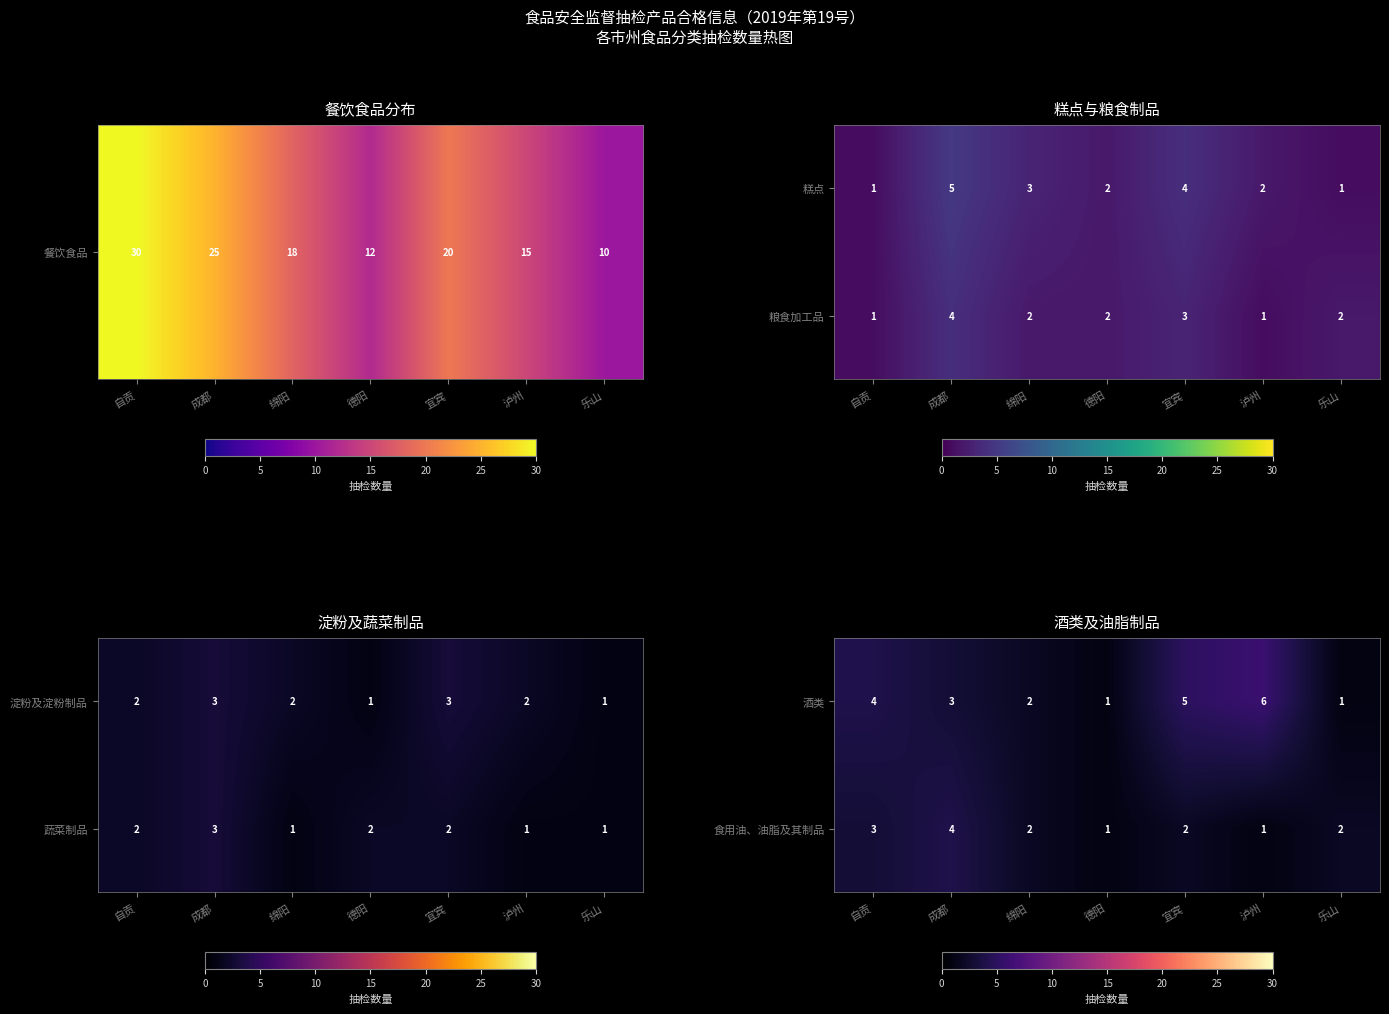

What is the difference between the highest and lowest values at 泸州?

5